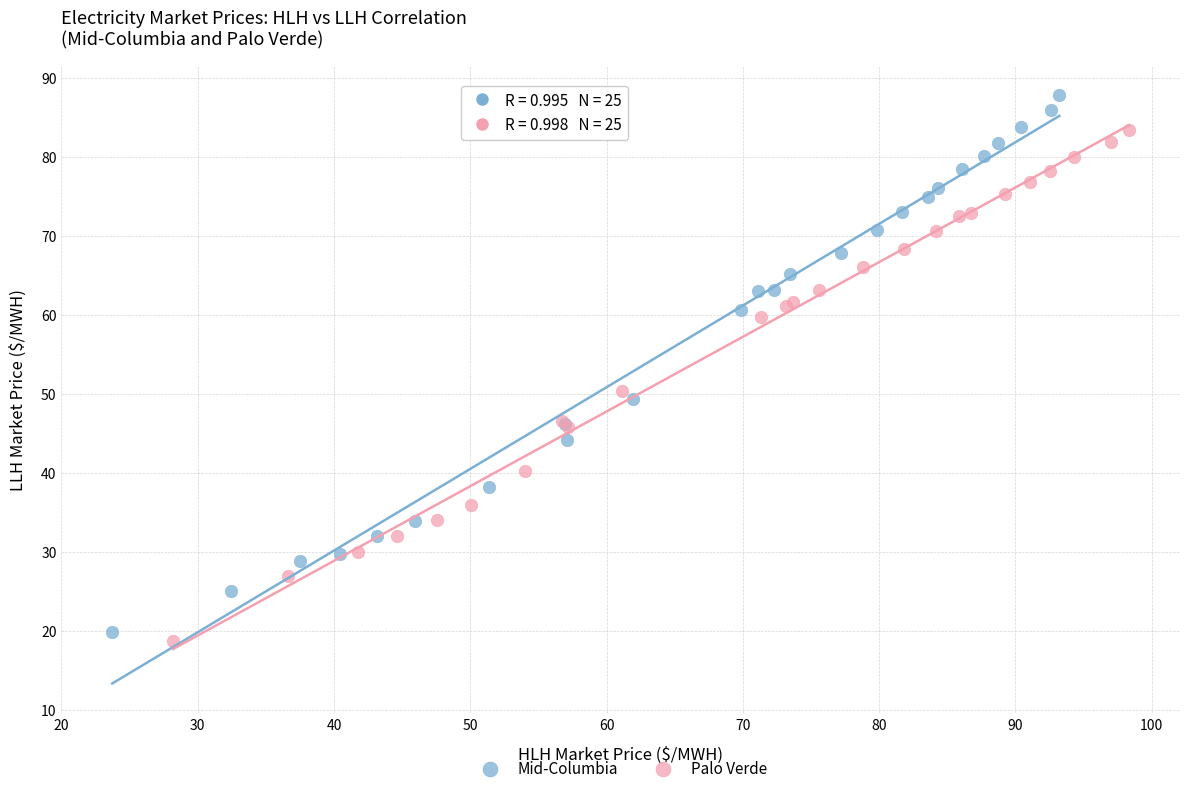

Which series contains the highest Y value?

Mid-Columbia